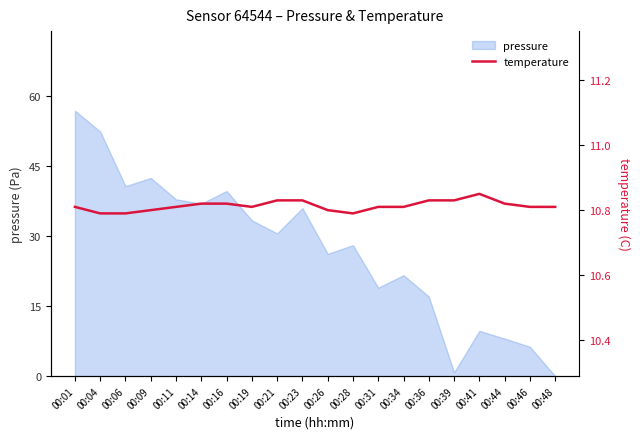

Is it true that pressure equals 30.5 at 00:31?

False